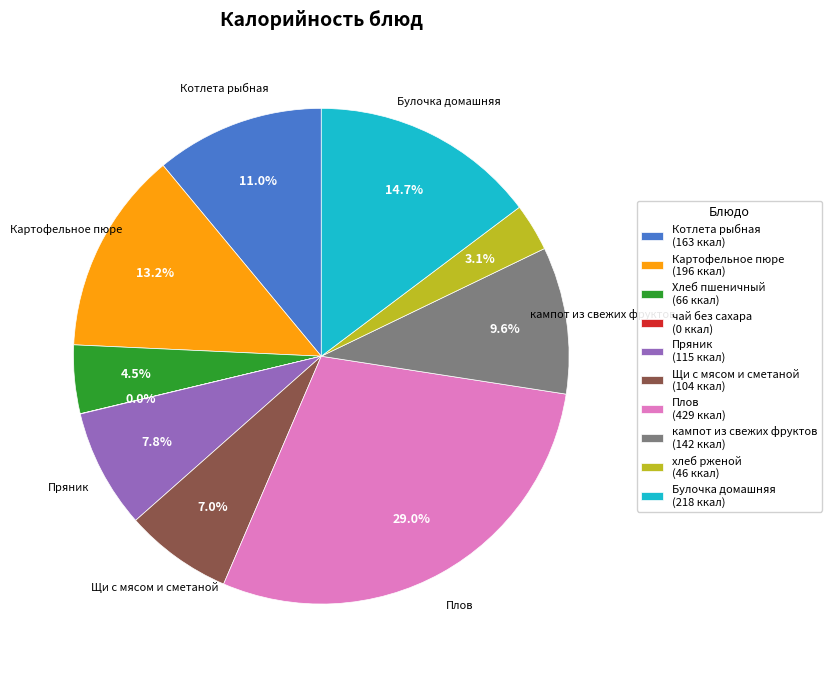

Which category has the biggest portion of the pie?

Плов